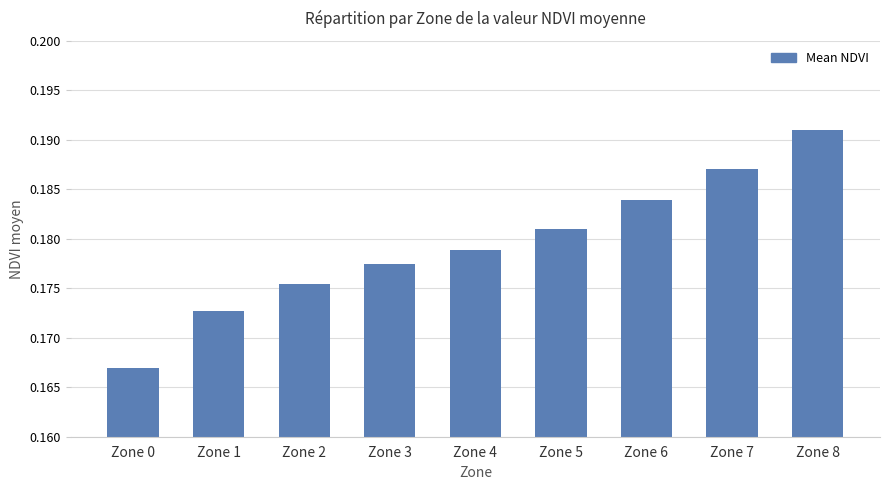

How many values are between 0 and 1?

9